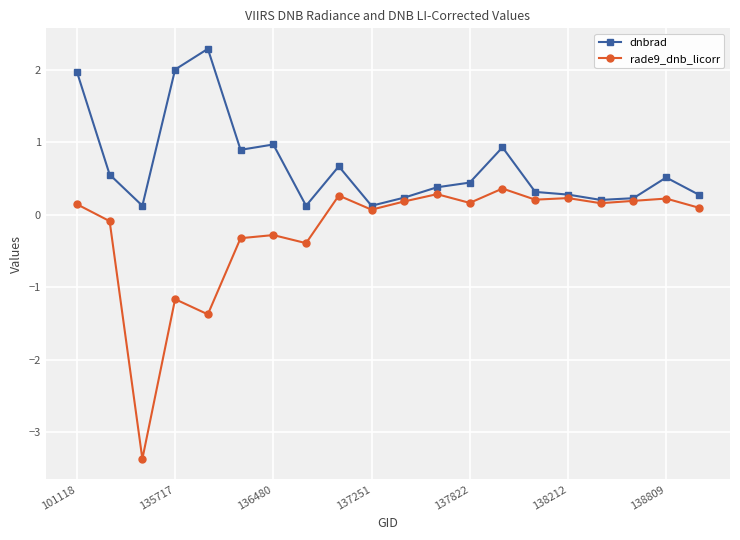

Which series has the largest range (max minus min)?

rade9_dnb_licorr